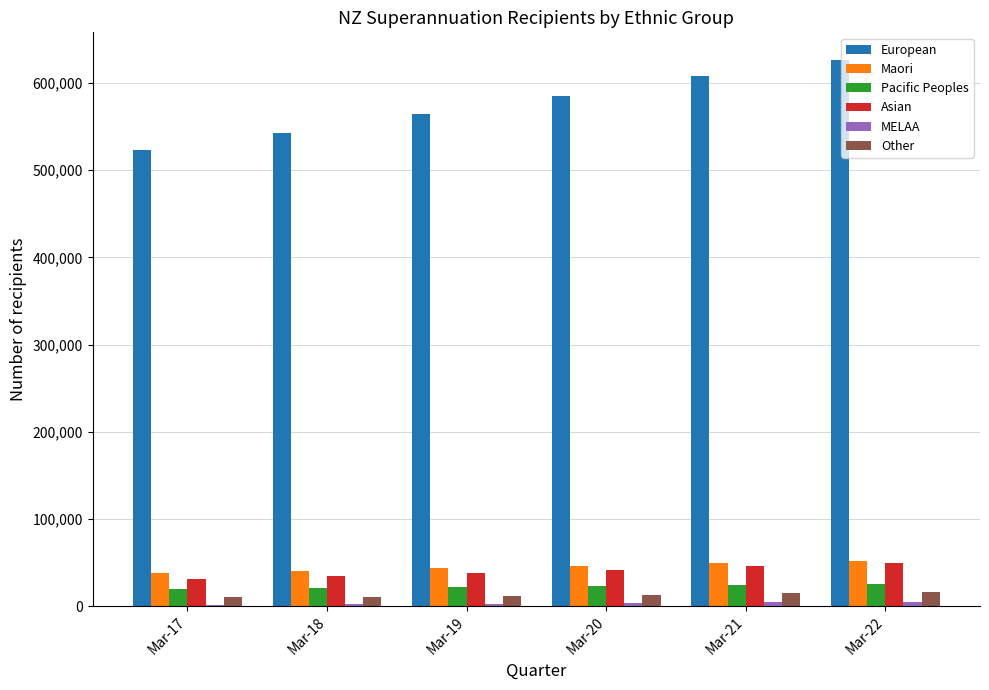

What is the spread (max minus min) of values at Mar-20?

581040